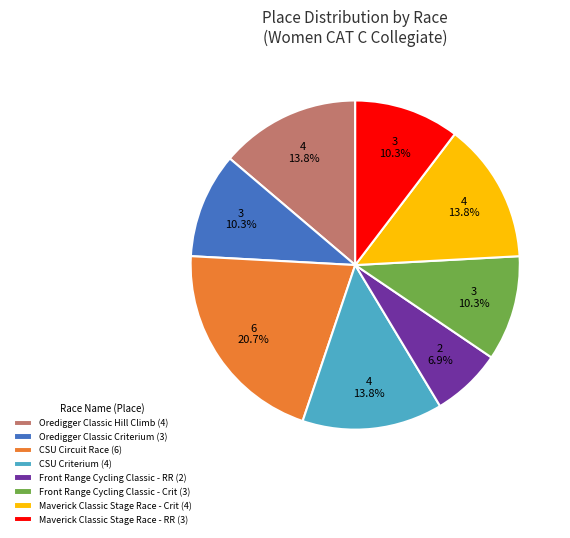

What is the largest slice in the pie chart?

CSU Circuit Race